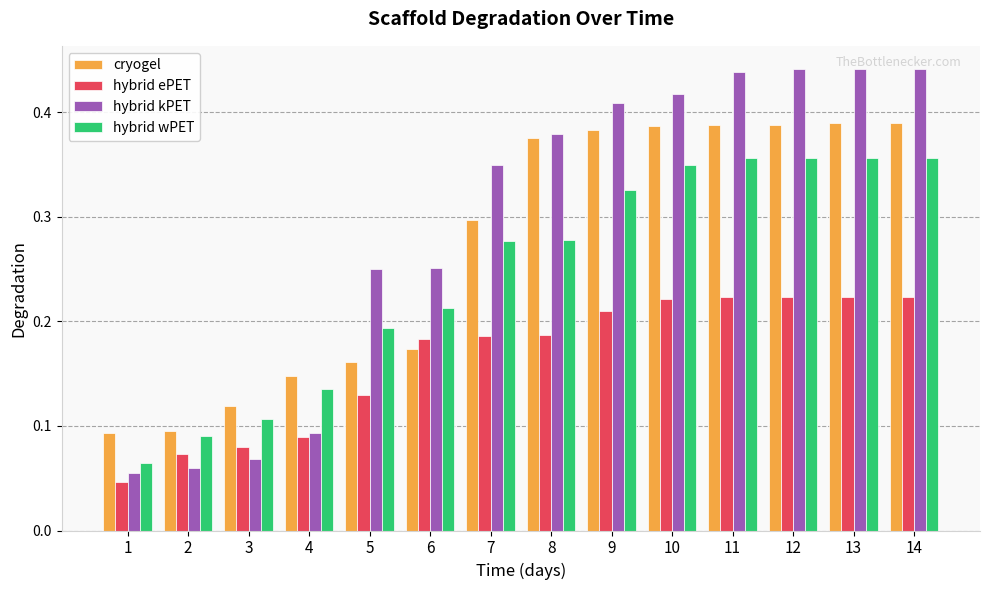

Is it true that hybrid wPET equals 0.1 at 7?

False